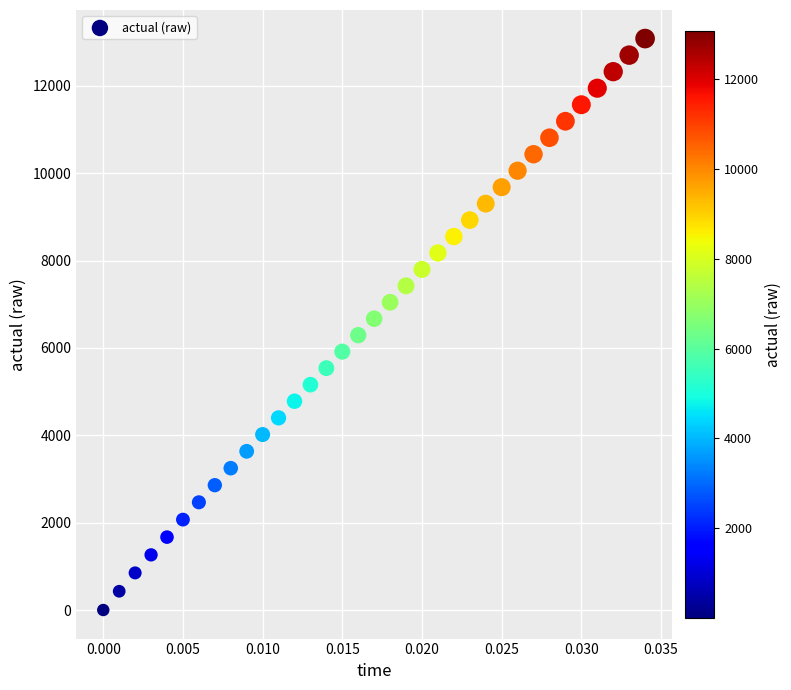

What is the range of Y values (max minus min)?

13078.2